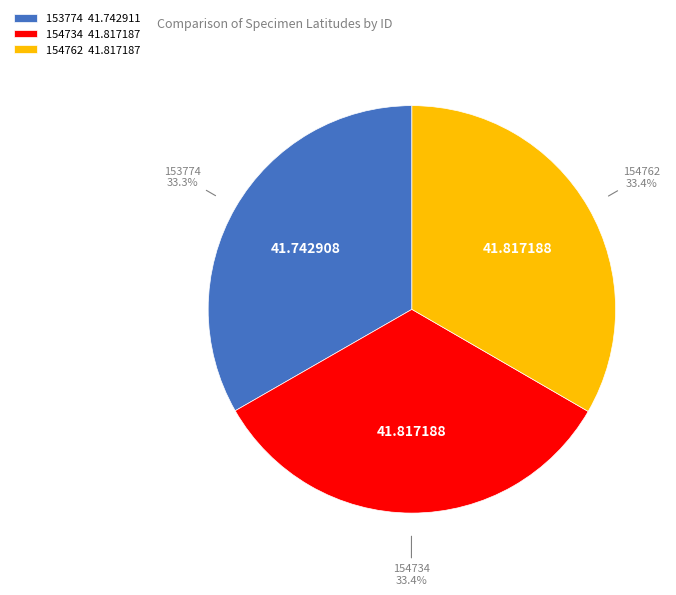

What percentage is the 154762 slice, to the nearest percent?

33%